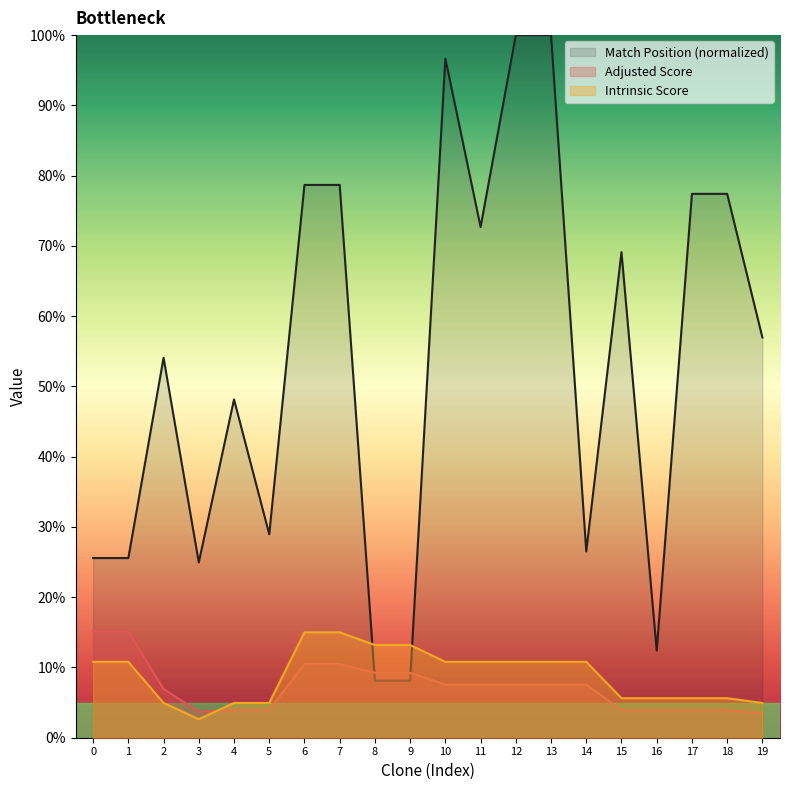

What is the difference between the Intrinsic Score values at 6 and 11?

4.2